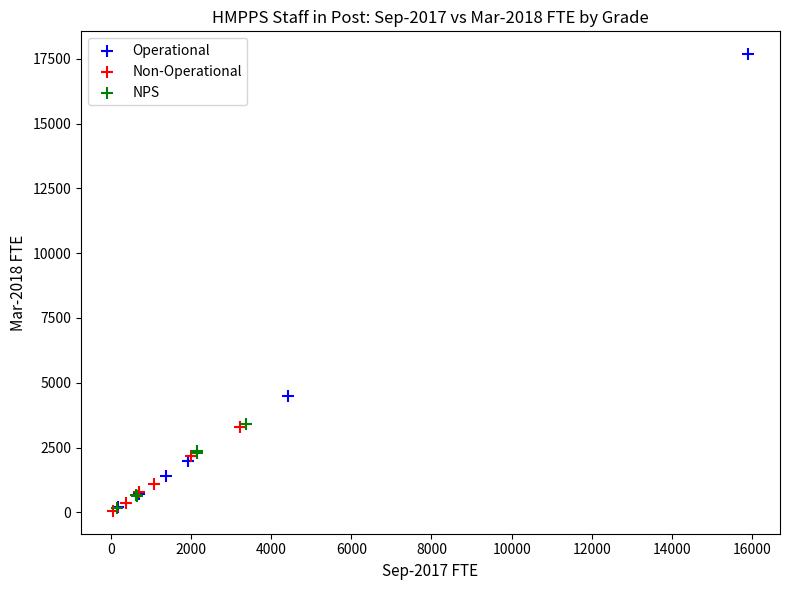

What are all the series names shown in the legend?

Operational, Non-Operational, NPS